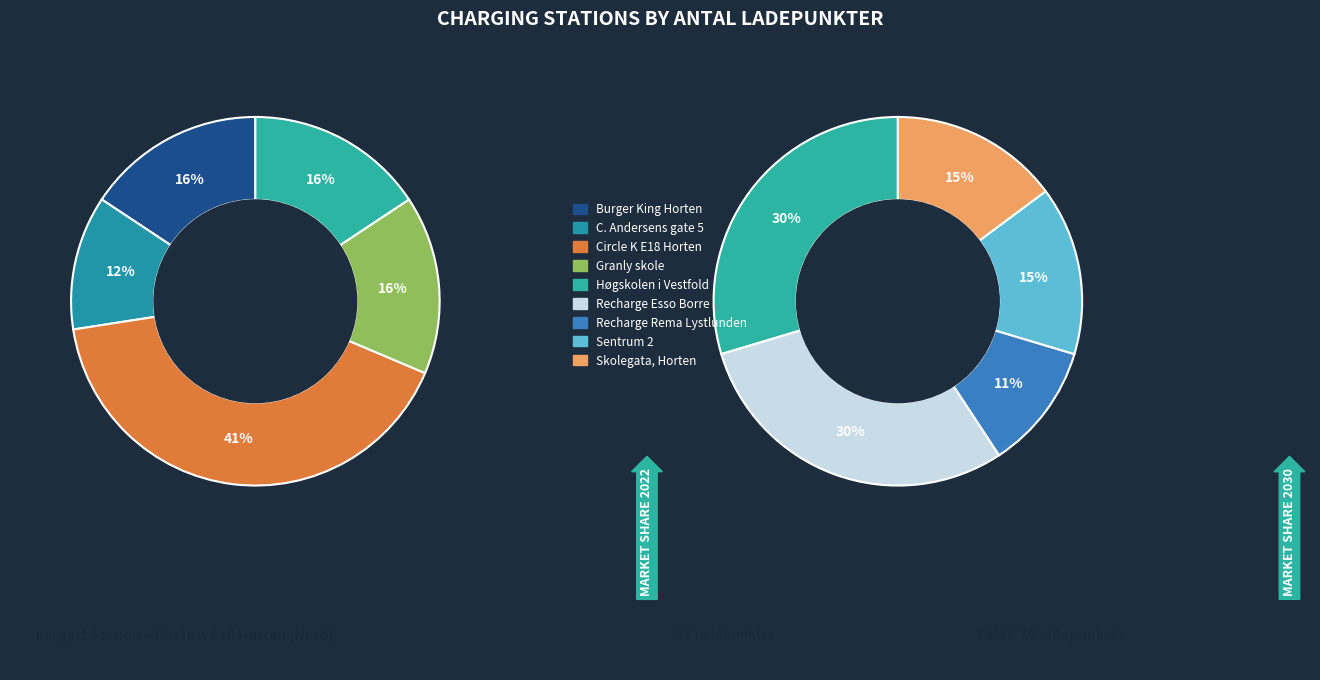

Combined, what portion of the pie is Recharge Esso Borre and Circle K E18 Horten (Nord)?

41.4%